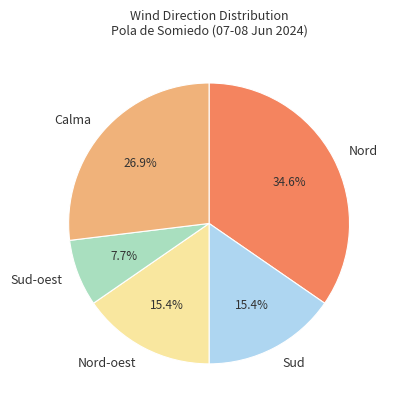

What is the ratio of the value at Nord-oest to the value at Sud-oest?

2.0